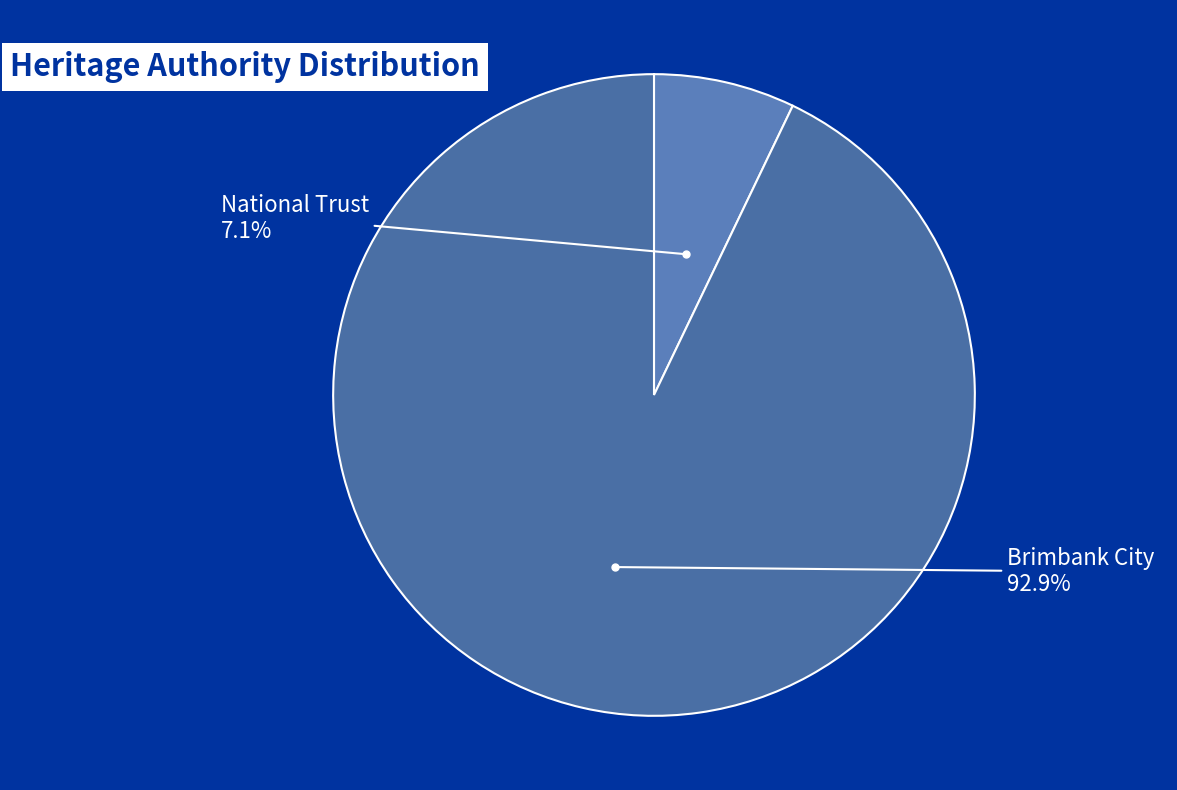

How many slices are in this pie chart?

2